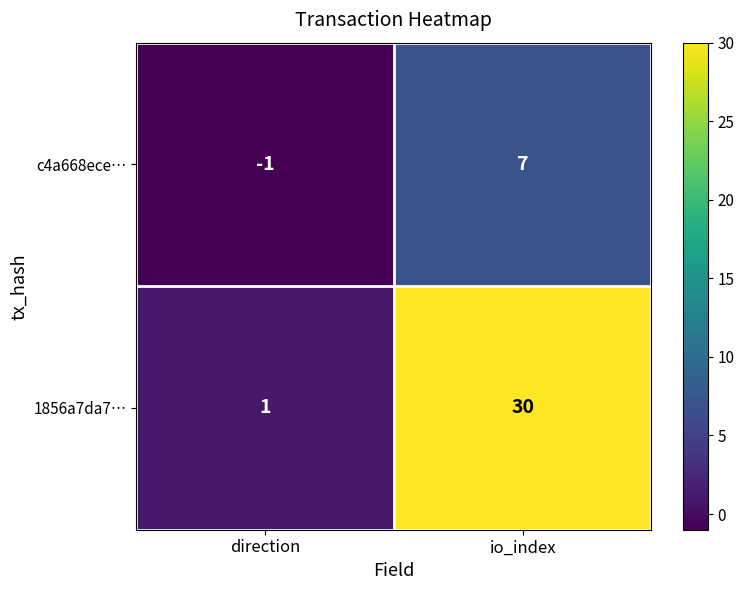

Rank the series at io_index from lowest to highest value.

c4a668ece…, 1856a7da7…